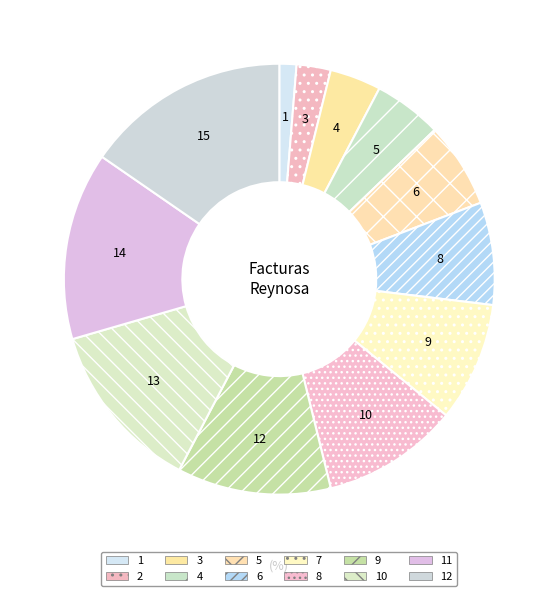

To the nearest percent, what portion does 7 represent?

9%